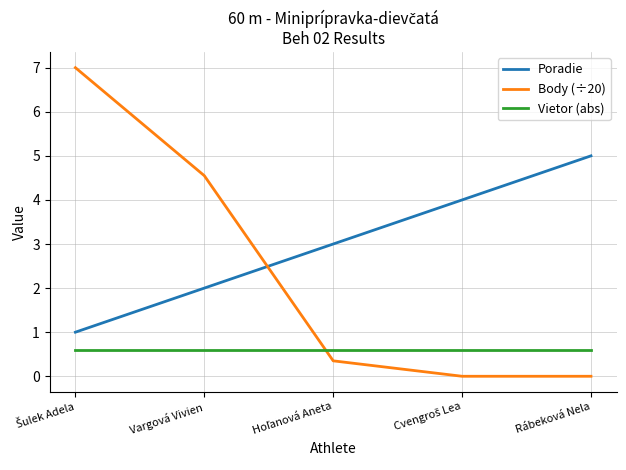

What are all the series names shown in the legend?

Poradie, Body (÷20), Vietor (abs)